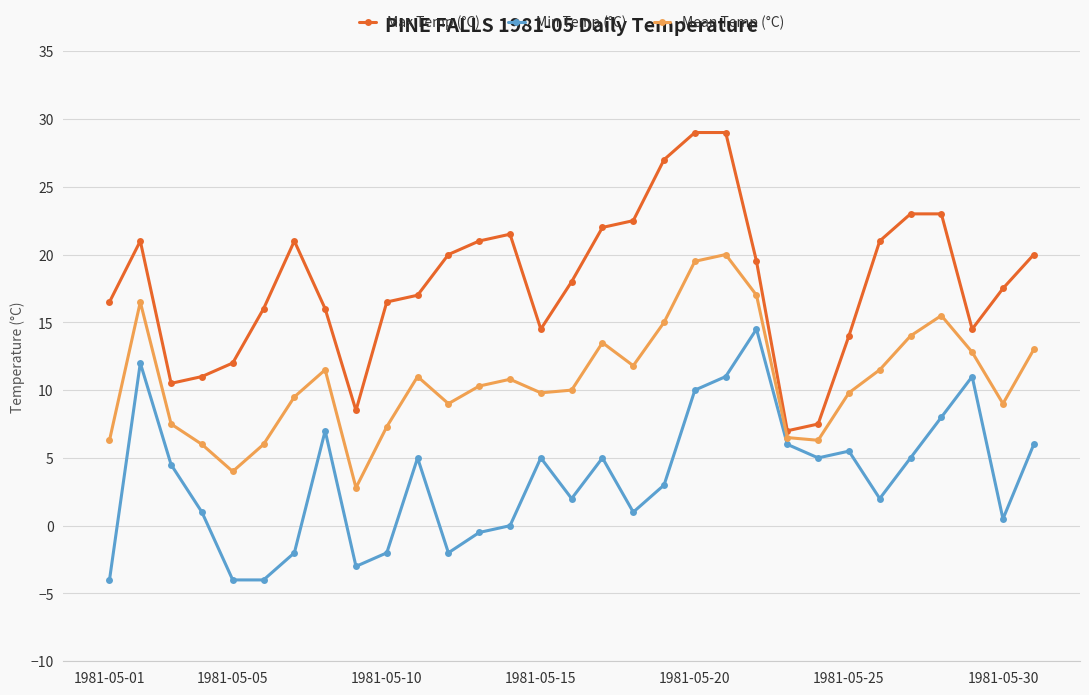

True or false: Max Temp (°C) and Mean Temp (°C) intersect in this chart.

False